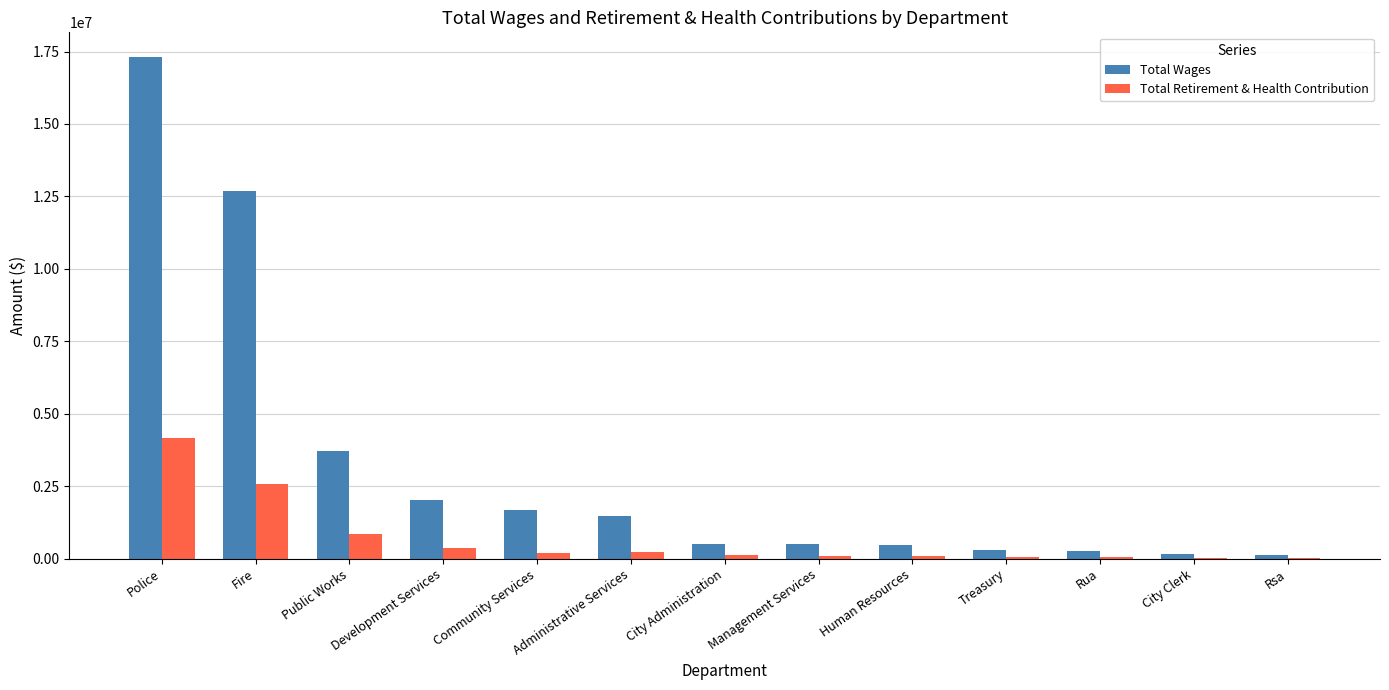

Between Fire and Community Services, which series saw the biggest shift?

Total Wages